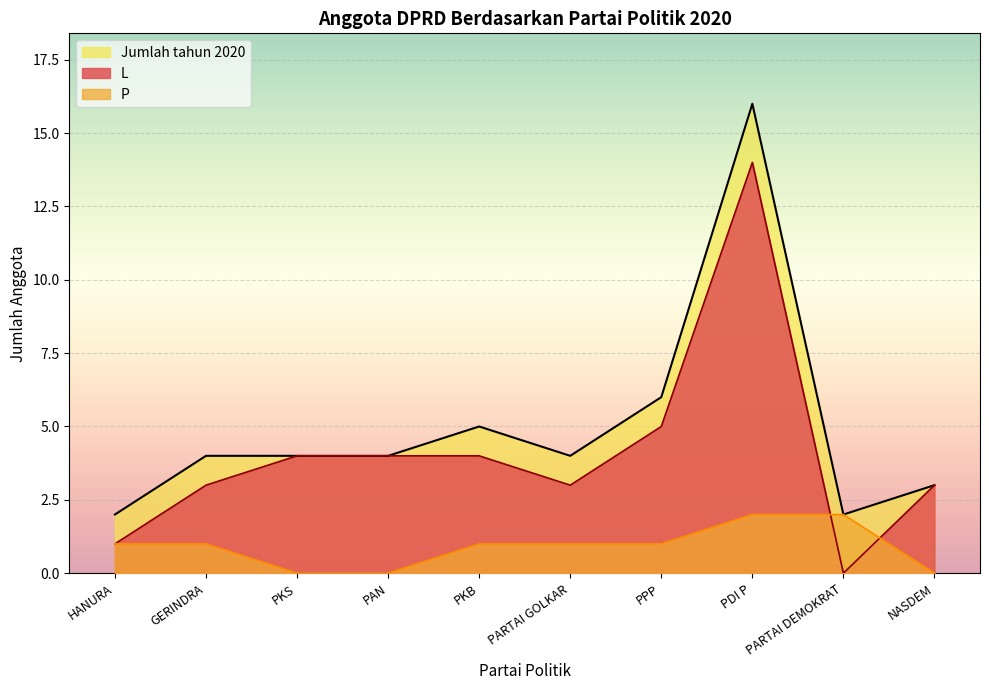

How many lines are shown in the chart?

3